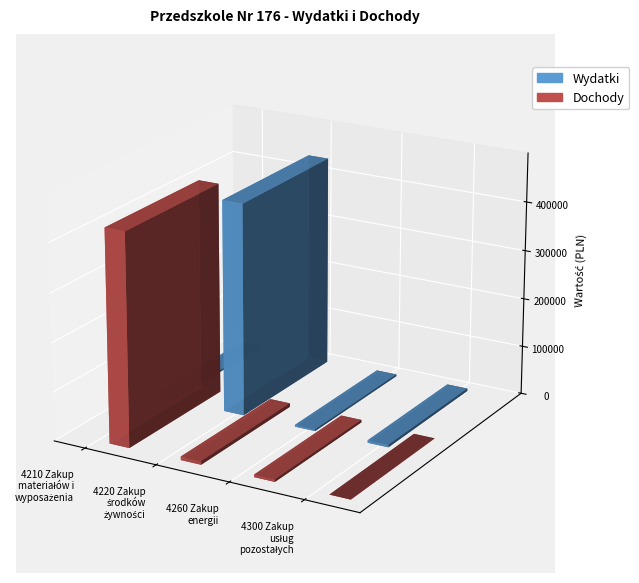

Rank the series at 4220 Zakup
środków
żywności from highest to lowest value.

Wydatki, Dochody